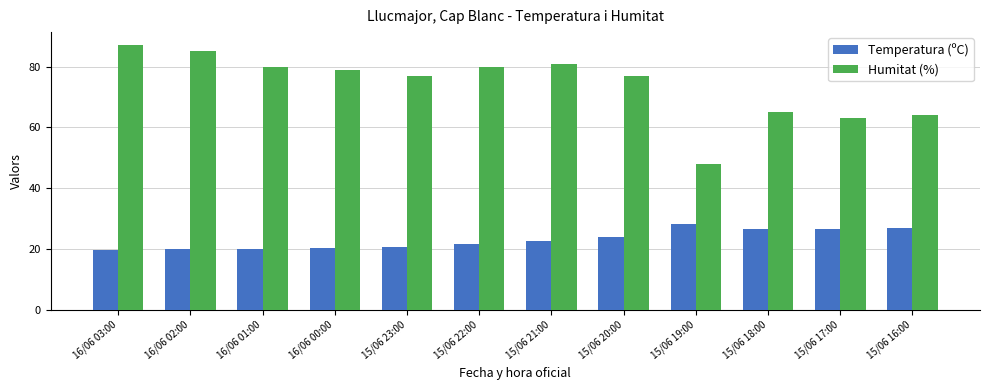

What is the label of the 11th bar from the right?

16/06 02:00